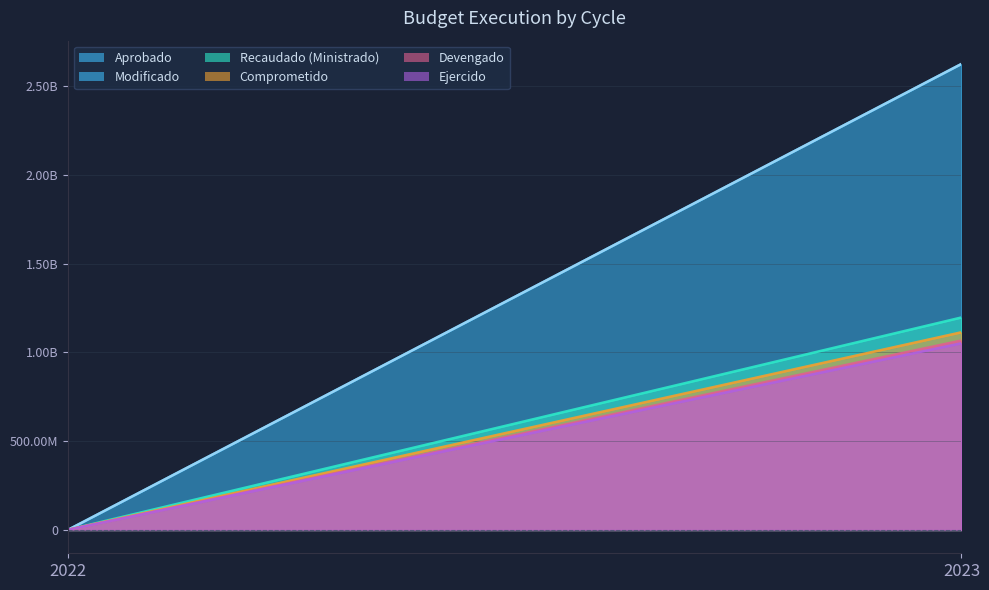

Does the chart display data point markers on the line(s)?

No